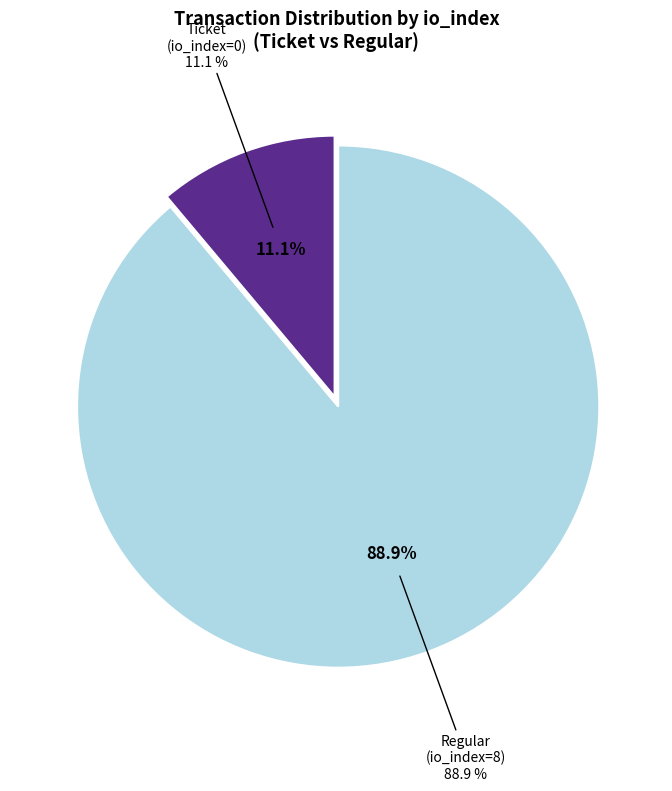

Rank the categories by value from lowest to highest.

Ticket (io_index=0), Regular (io_index=8)